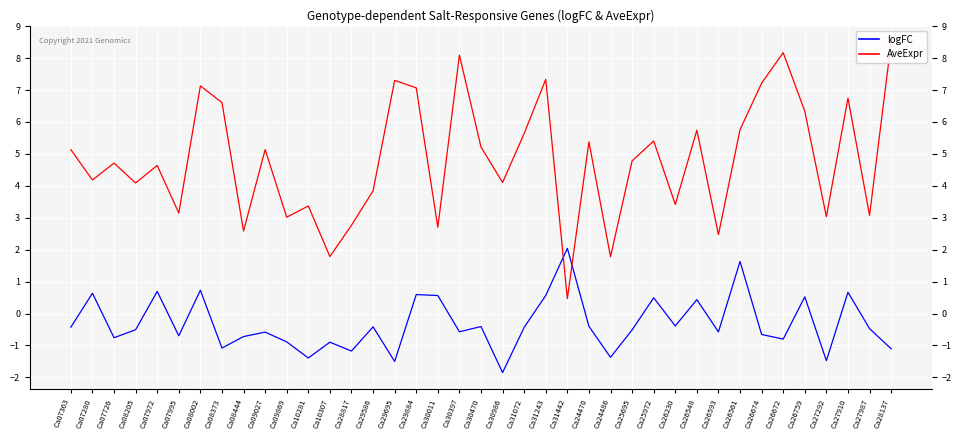

Is the value of AveExpr at Ca29695 greater than the value of logFC at Ca07995?

Yes